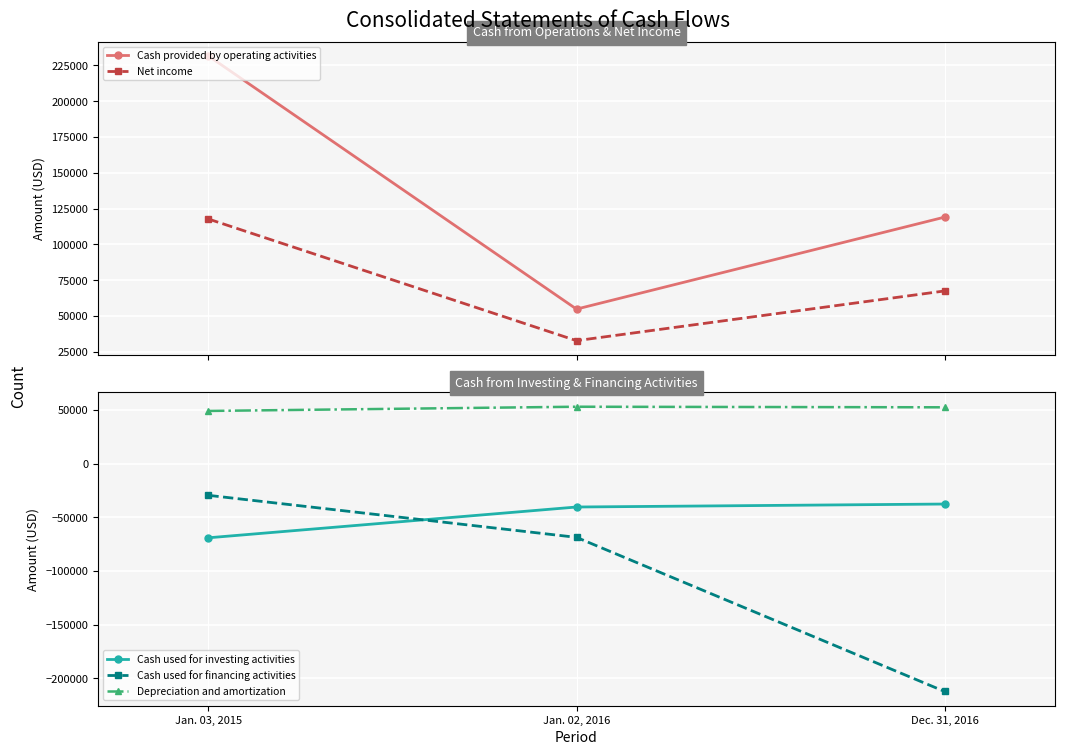

What position from the right is Dec. 31, 2016?

1